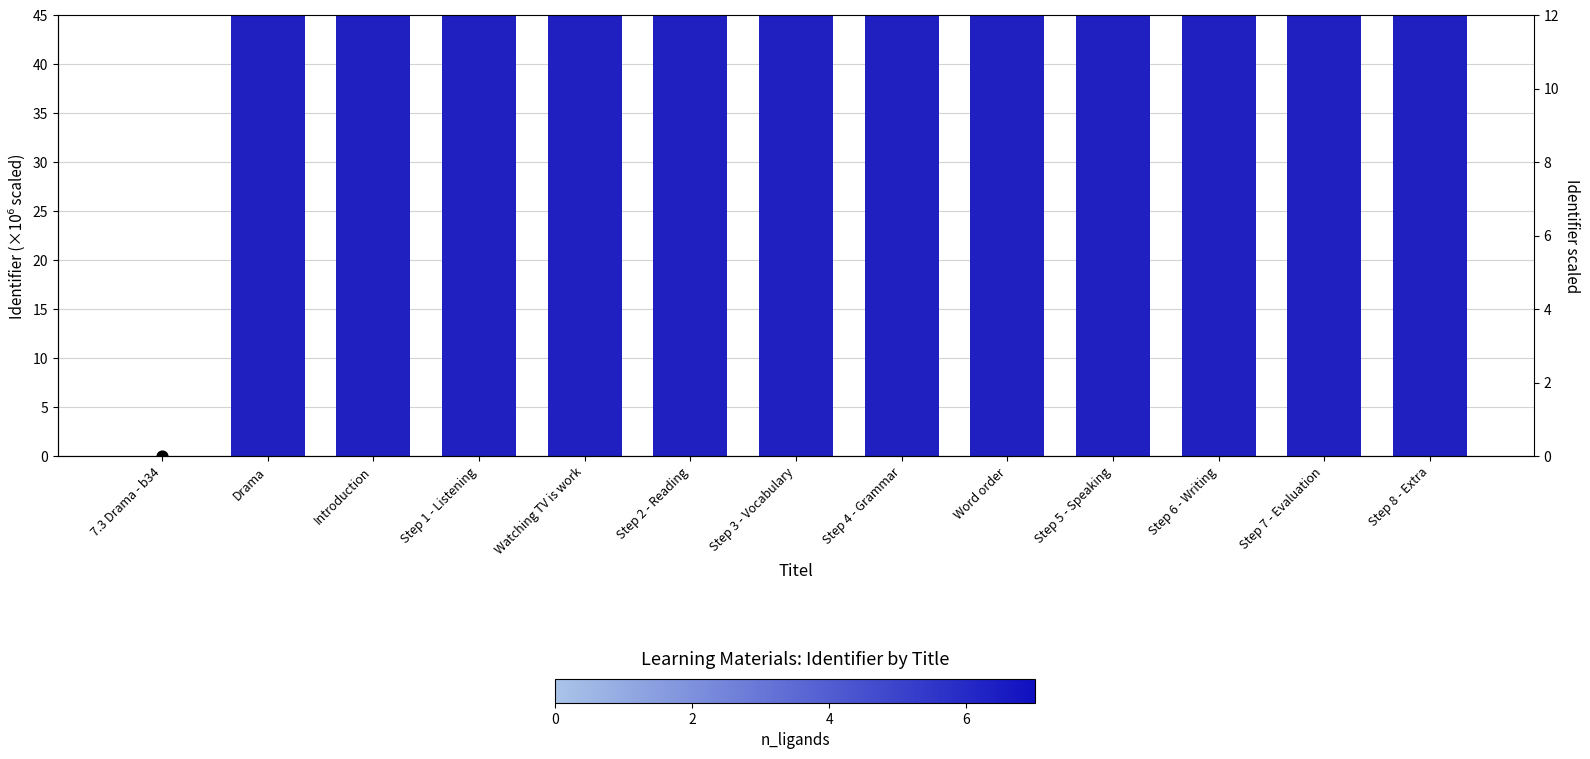

At which category is the sum across all series the highest?

Step 8 - Extra